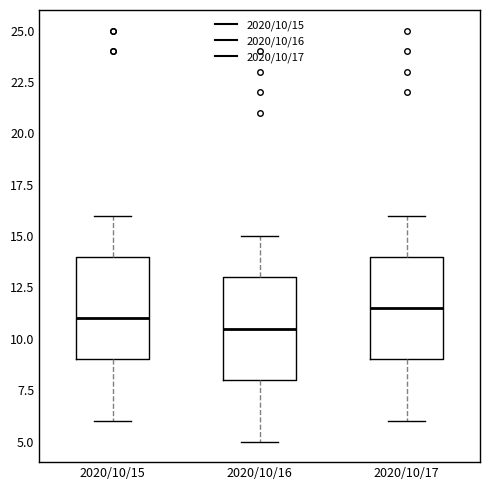

Reading left to right, read every box against the y-axis: the position of its median line, the range the box covers, and the ends of its whiskers. The values are not printed on the chart, so give them approximately, as read against the axis.

2020/10/15: median 11.0, box 9.0 to 14.0, whiskers 6.0 to 16.0
2020/10/16: median 10.5, box 8.0 to 13.0, whiskers 5.0 to 15.0
2020/10/17: median 11.5, box 9.0 to 14.0, whiskers 6.0 to 16.0